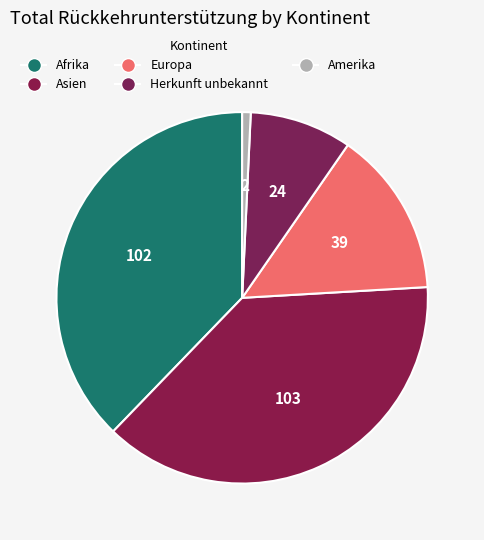

Which slice is the largest?

Asien